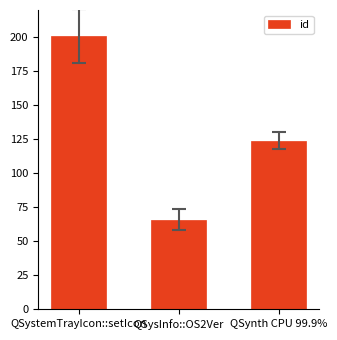

How many data points does each series have?

3